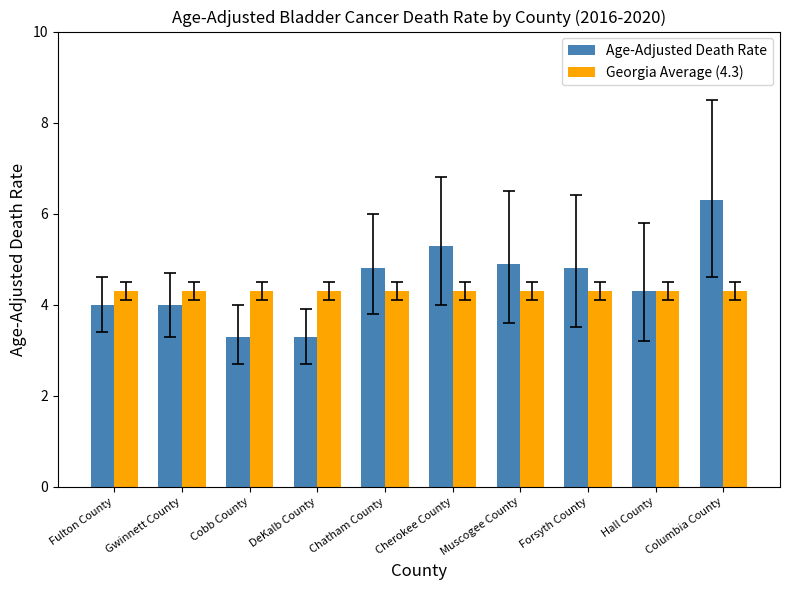

The value of Age-Adjusted Death Rate at Forsyth County is 4.8. True or false?

True